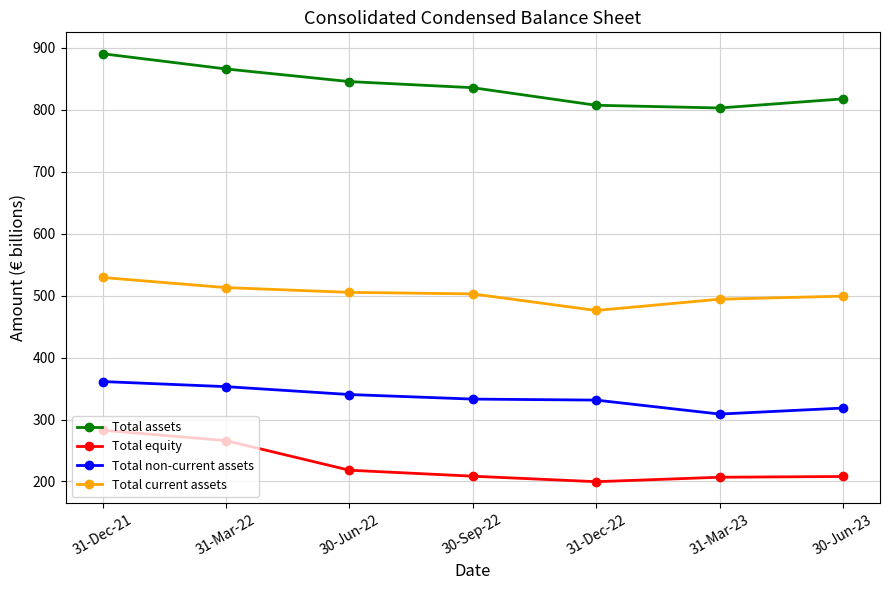

What is the sum of all Total assets values?

5867.1